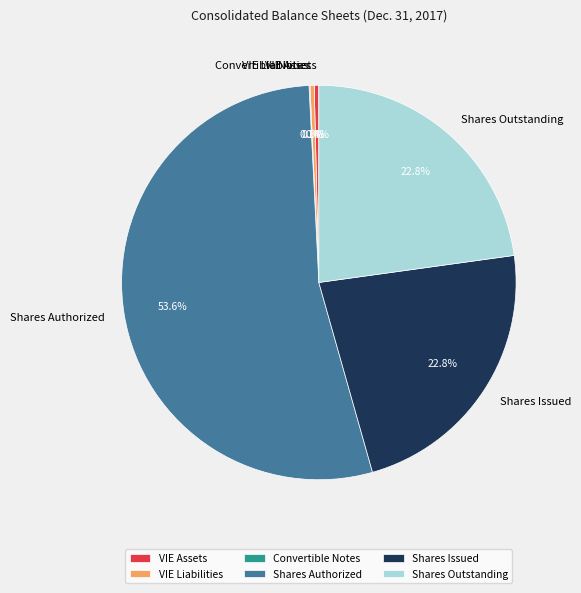

To the nearest percent, what is the average slice percentage?

17%